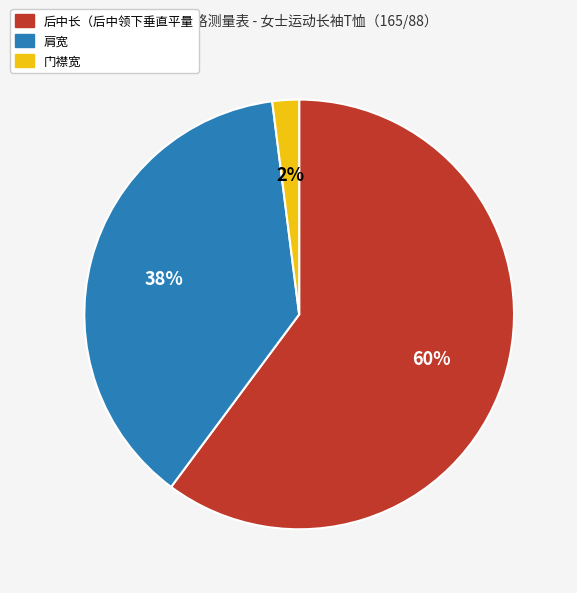

Is the sum of 肩宽 and 后中长（后中领下垂直平量 greater than half?

Yes